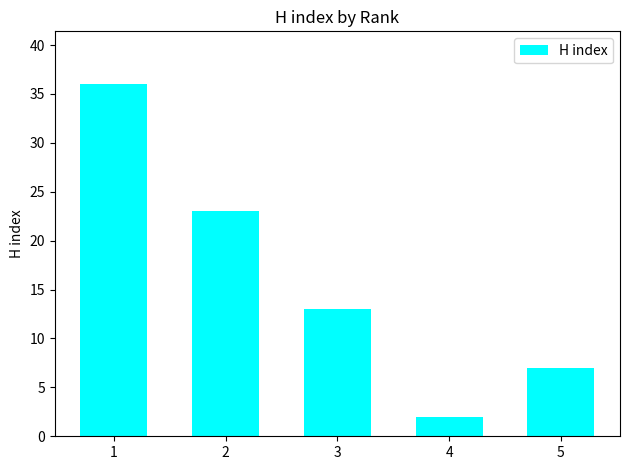

Which label corresponds to the smallest value in the chart?

4